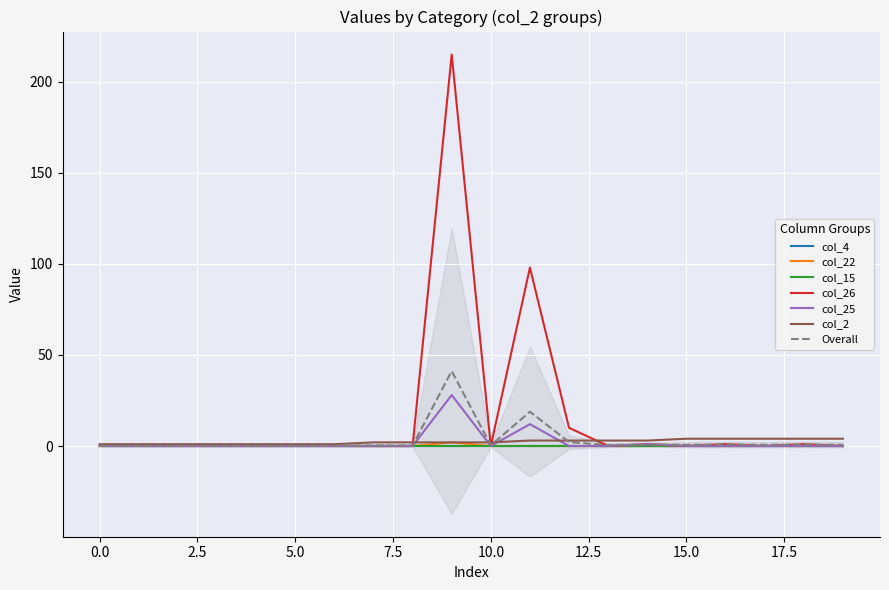

How many data points in col_26 are above 0?

6